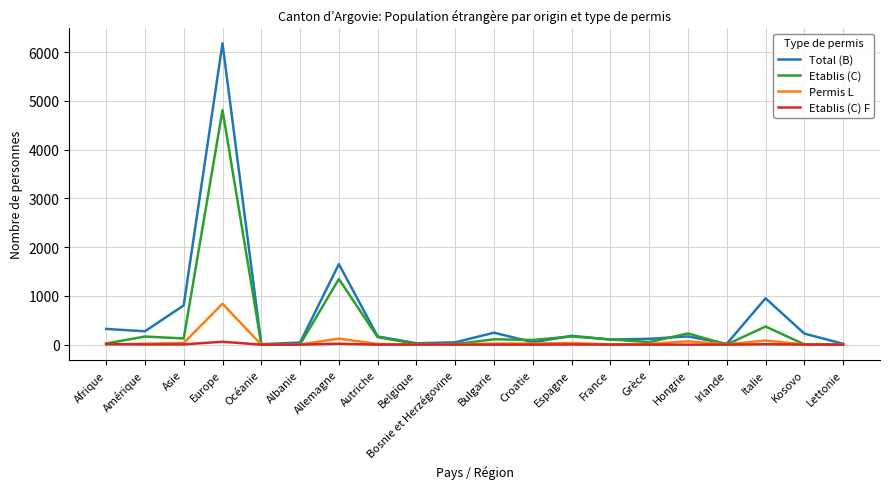

What value does the Total (B) series have at Autriche?

168